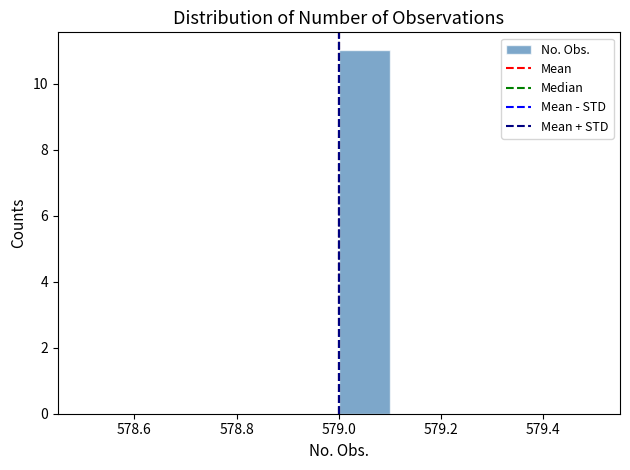

Over which range of the x-axis is the bar tallest?

579.0 to 579.1